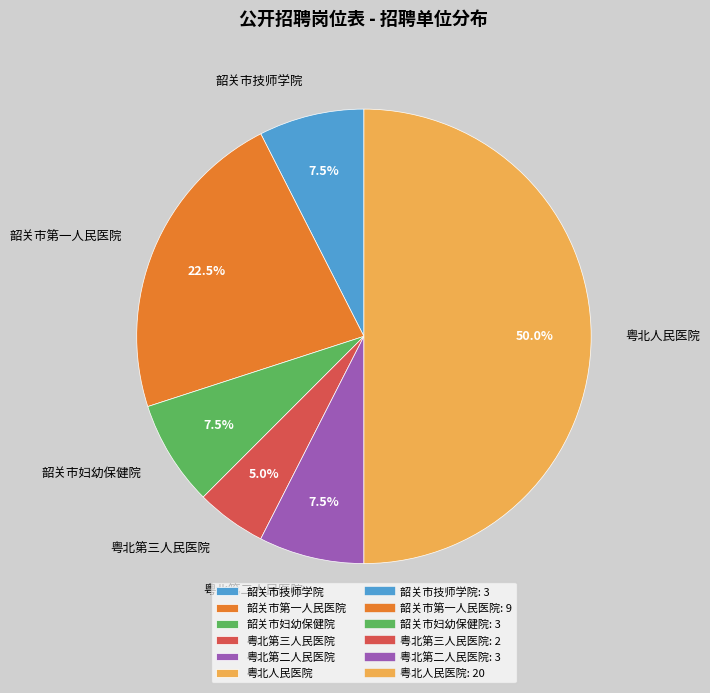

What percentage is NOT represented by 粤北第三人民医院?

95.0%